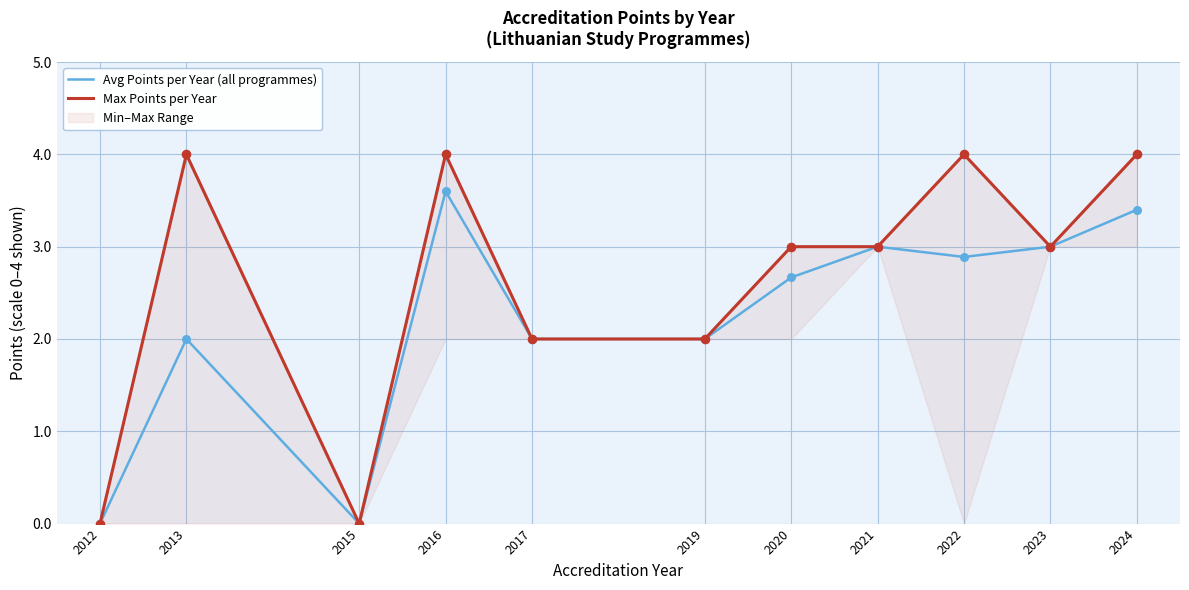

Is the value of Max Points per Year at 2013 greater than the value of Avg Points per Year (all programmes) at 2015?

Yes